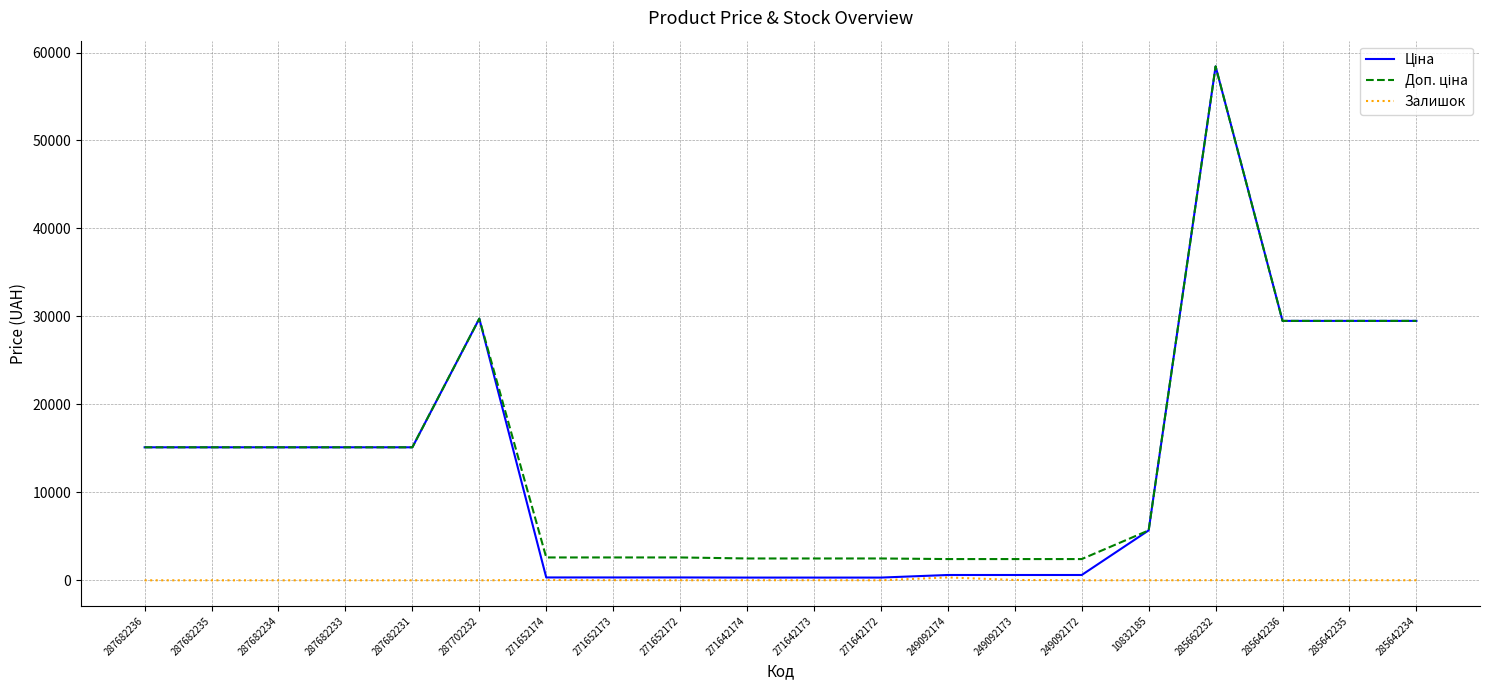

What is the difference between the highest and lowest values at 249092172?

2414.8